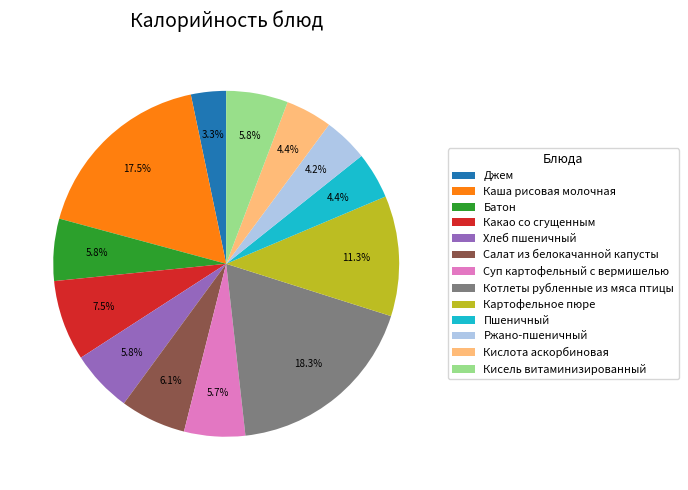

How many segments does this pie chart have?

13